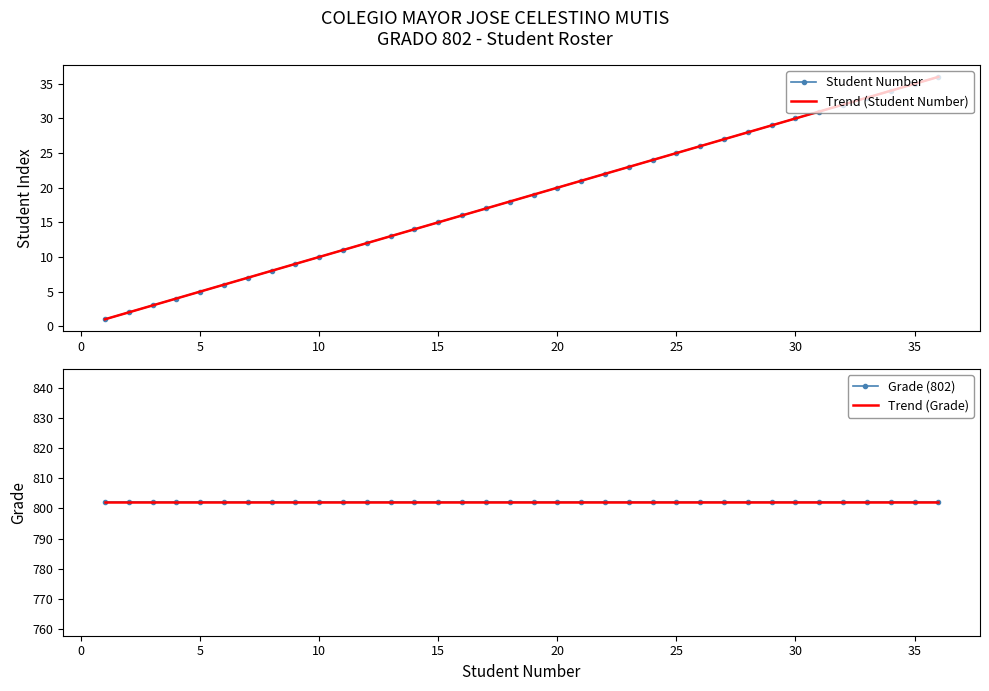

What is the maximum value shown in the chart?

36